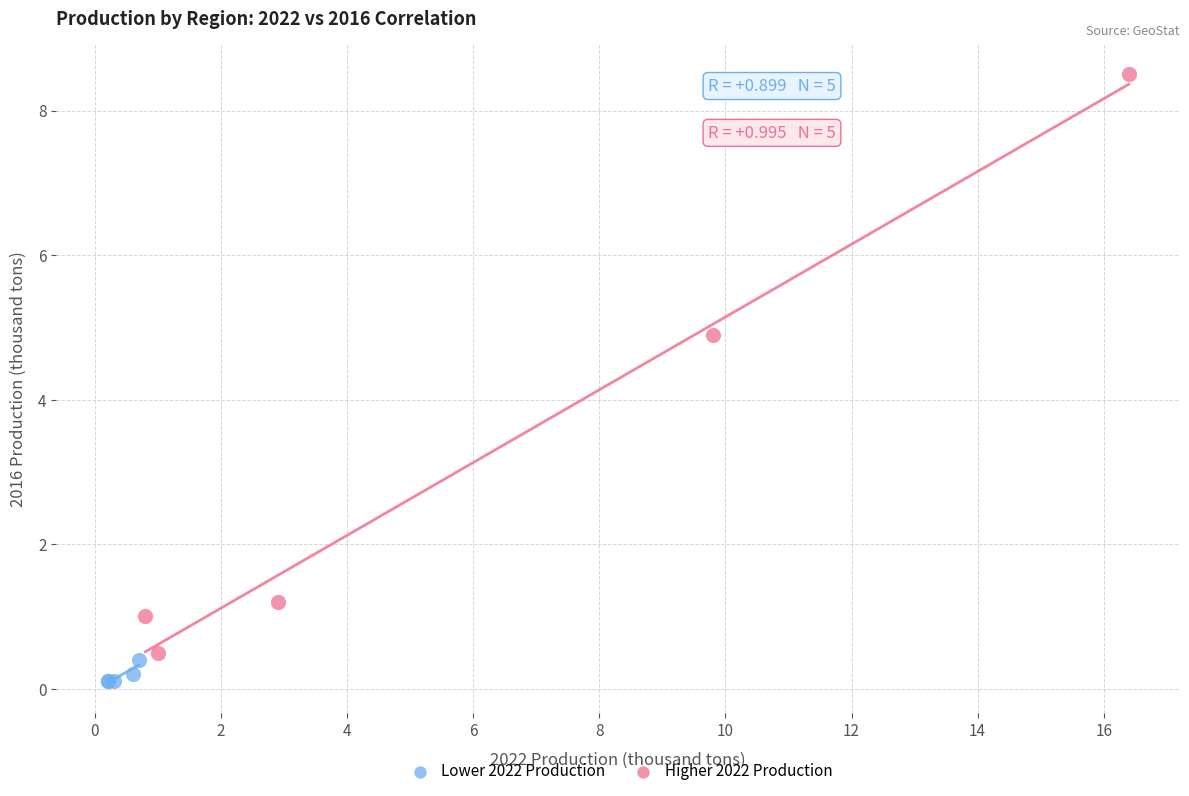

Which series has the largest Y range (max minus min)?

Higher 2022 Production